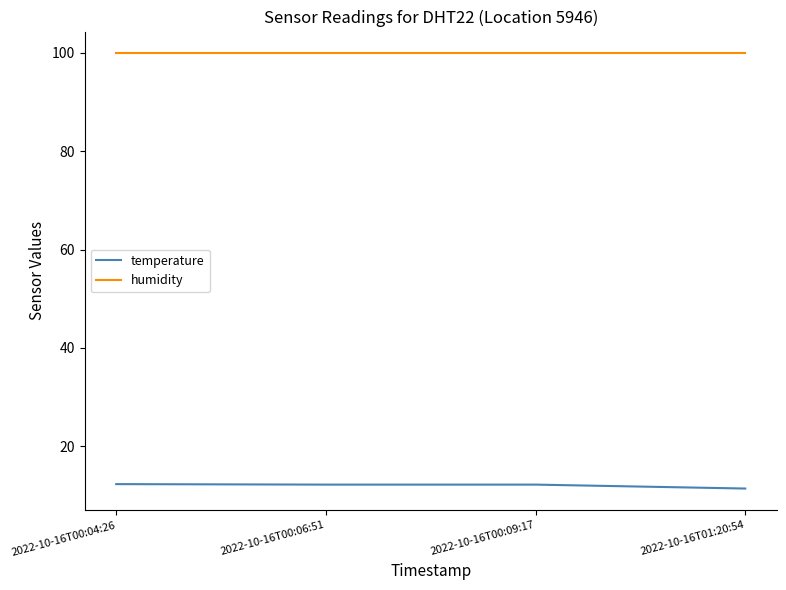

How many series are shown in this chart?

2